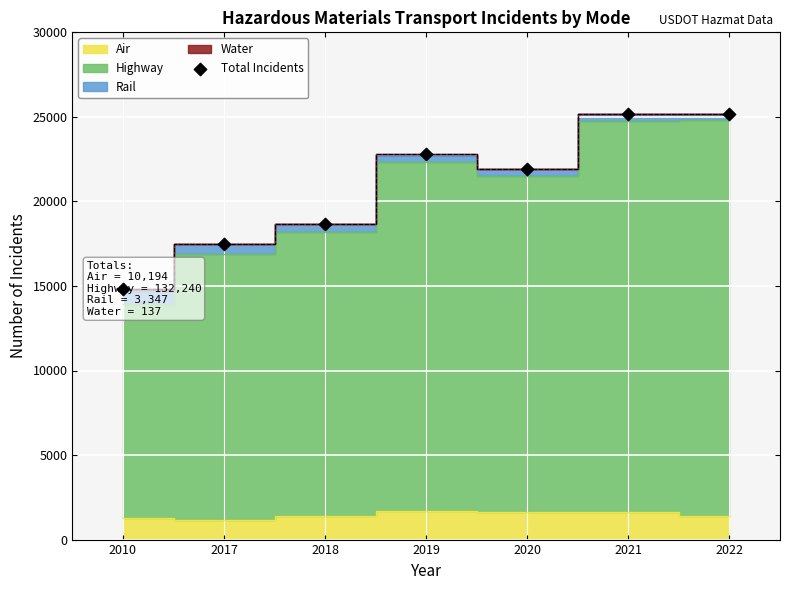

Which has a higher value, 2021 or 2018?

2021